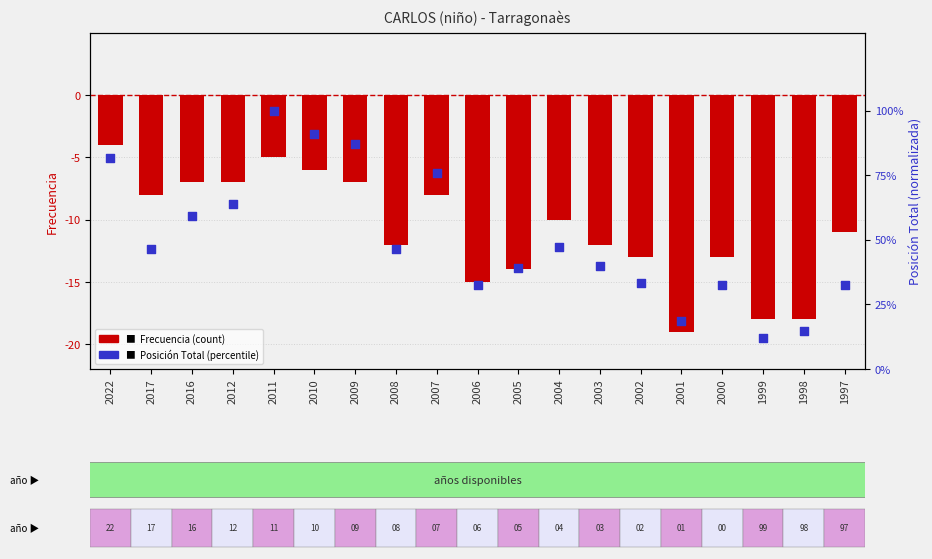

What is the total value across all series at 2016?

52.3